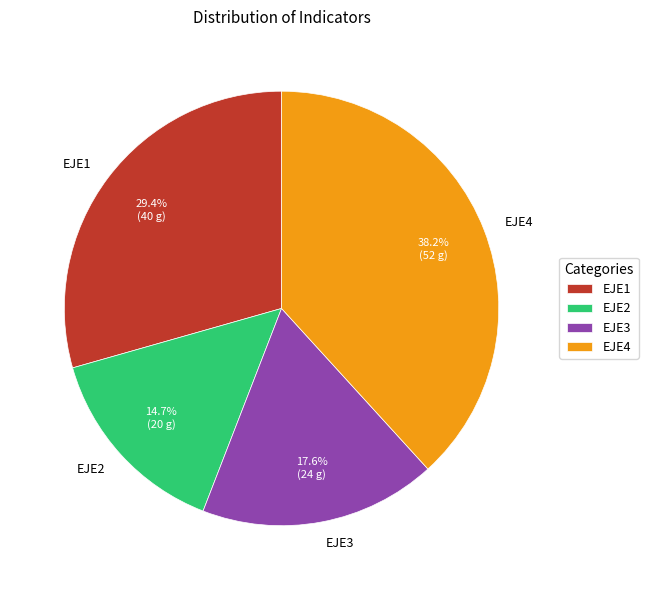

Is the sum of EJE2 and EJE3 greater than half?

No